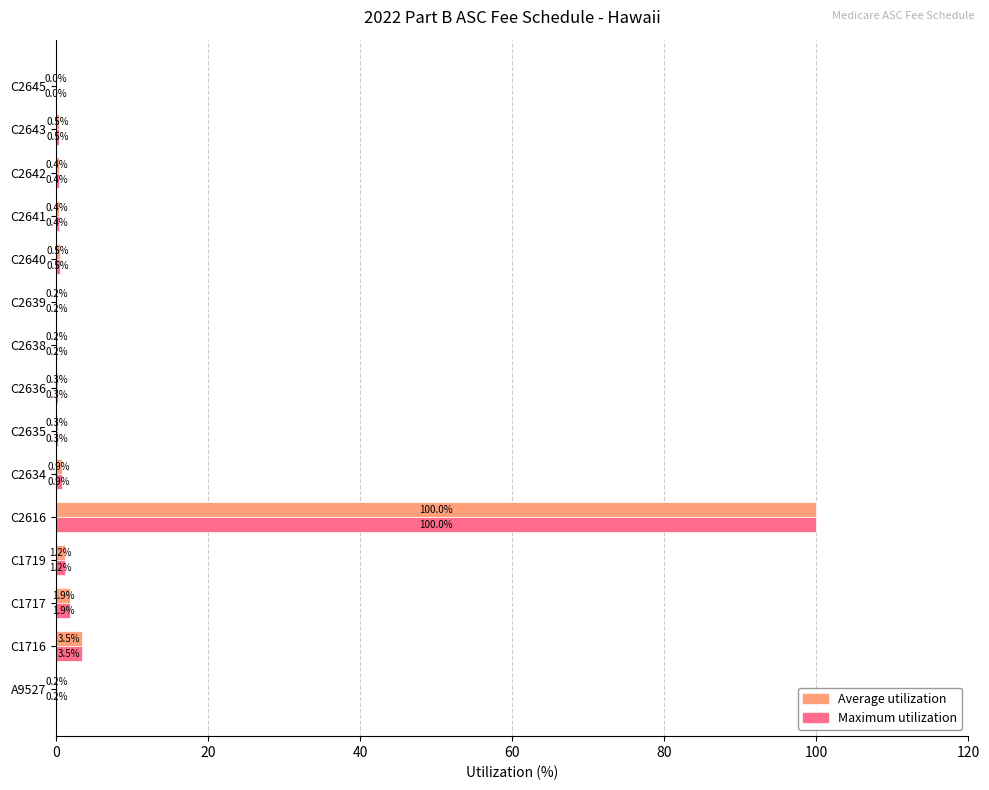

At which label is Maximum utilization closest to 50?

C1716